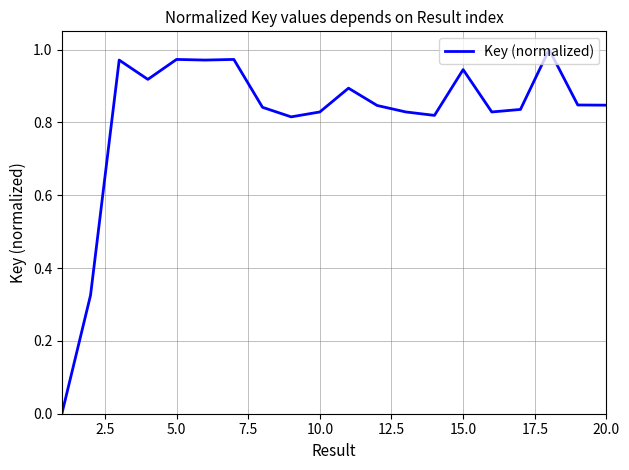

Count the number of categories in the chart.

20